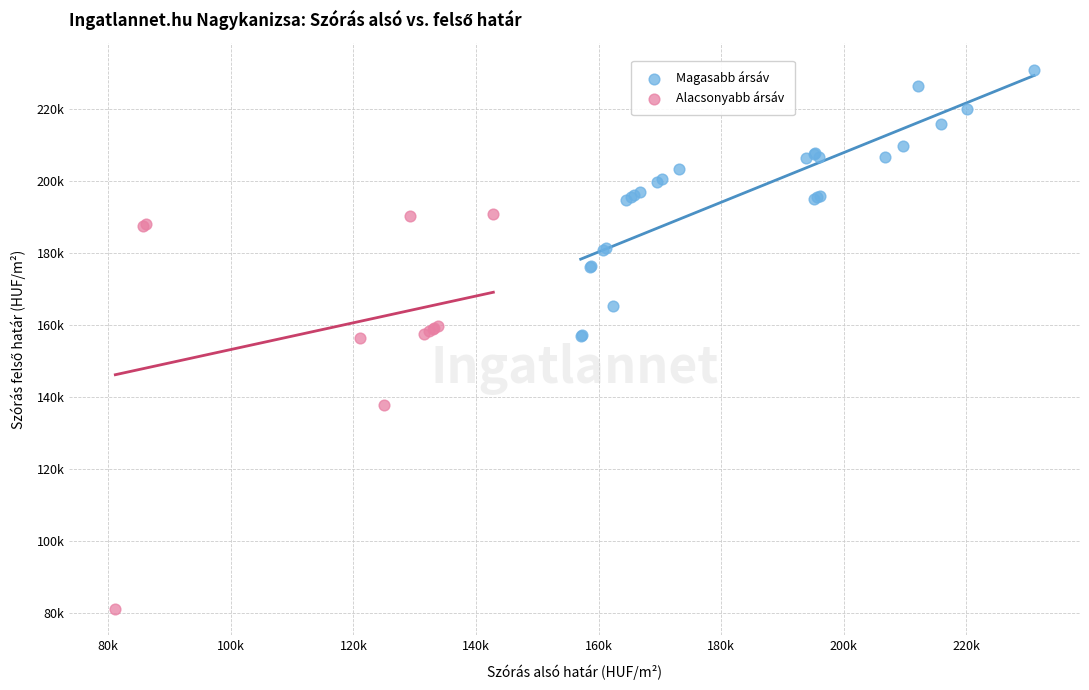

Which series has the largest Y range (max minus min)?

Alacsonyabb ársáv